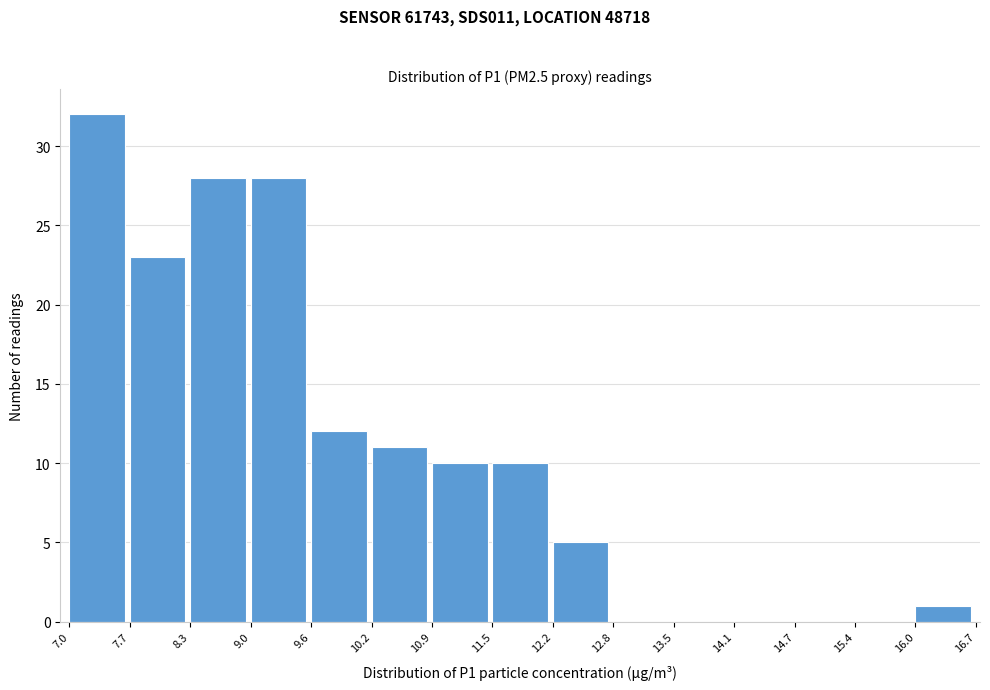

How tall is the bar that spans 9.6 to 10.2 on the x-axis? The values are not printed on the chart, so give them approximately, as read against the axis.

12